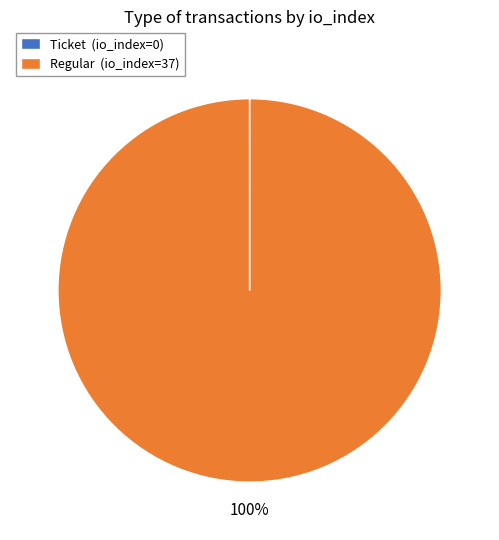

Is there a majority slice in this chart?

Yes